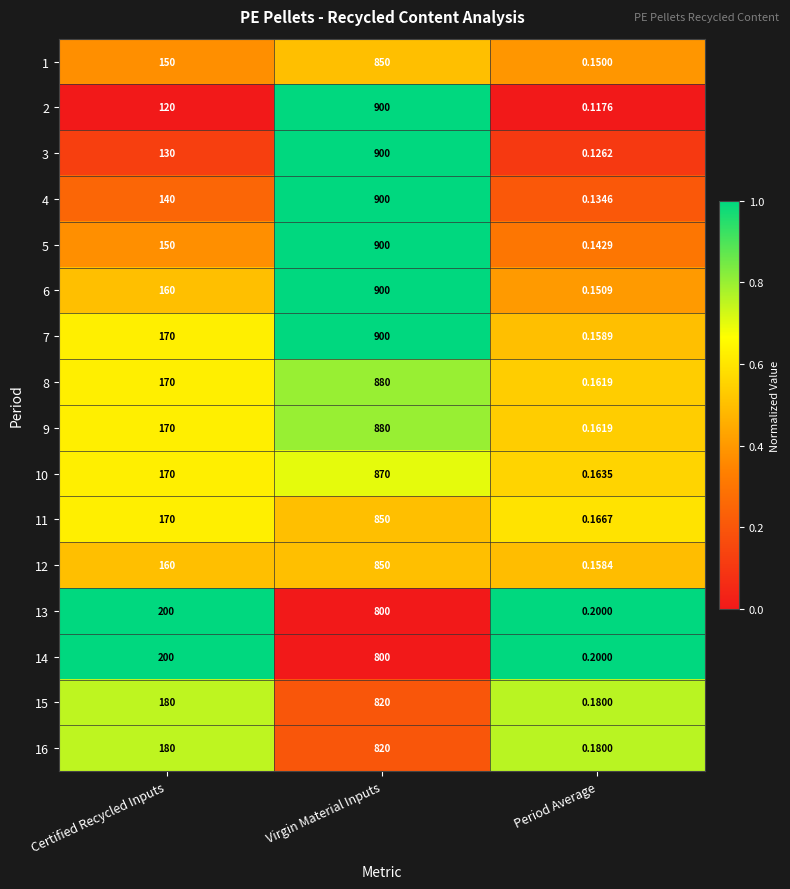

Rank the categories by 8 value from highest to lowest.

Virgin Material Inputs, Certified Recycled Inputs, Period Average